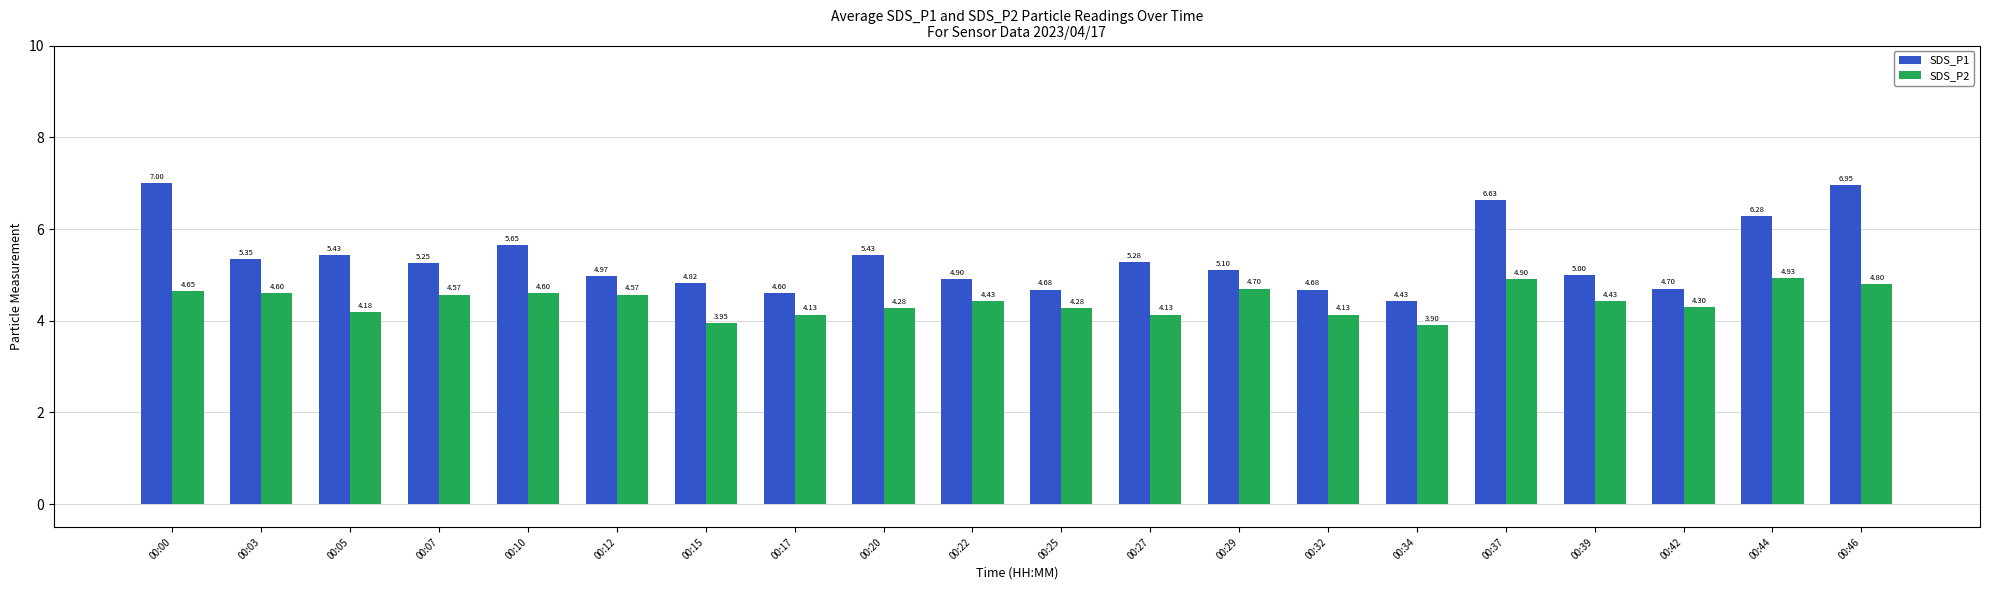

What is the highest value of the SDS_P1 series?

7.0